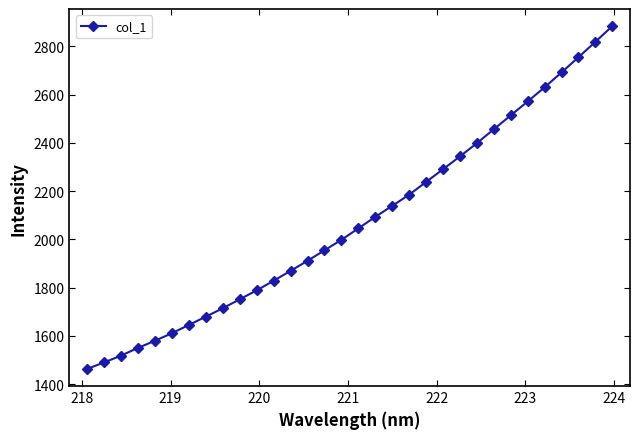

What is the difference between the maximum and minimum values?

1420.9